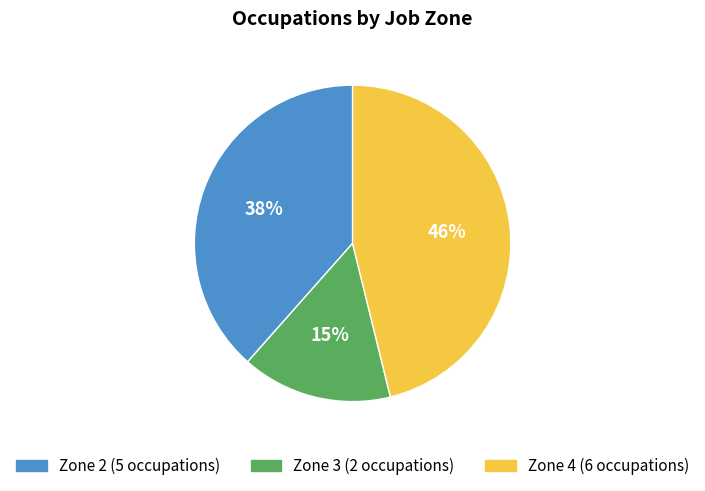

To the nearest percent, what is the difference between the largest and smallest slice percentages?

31%